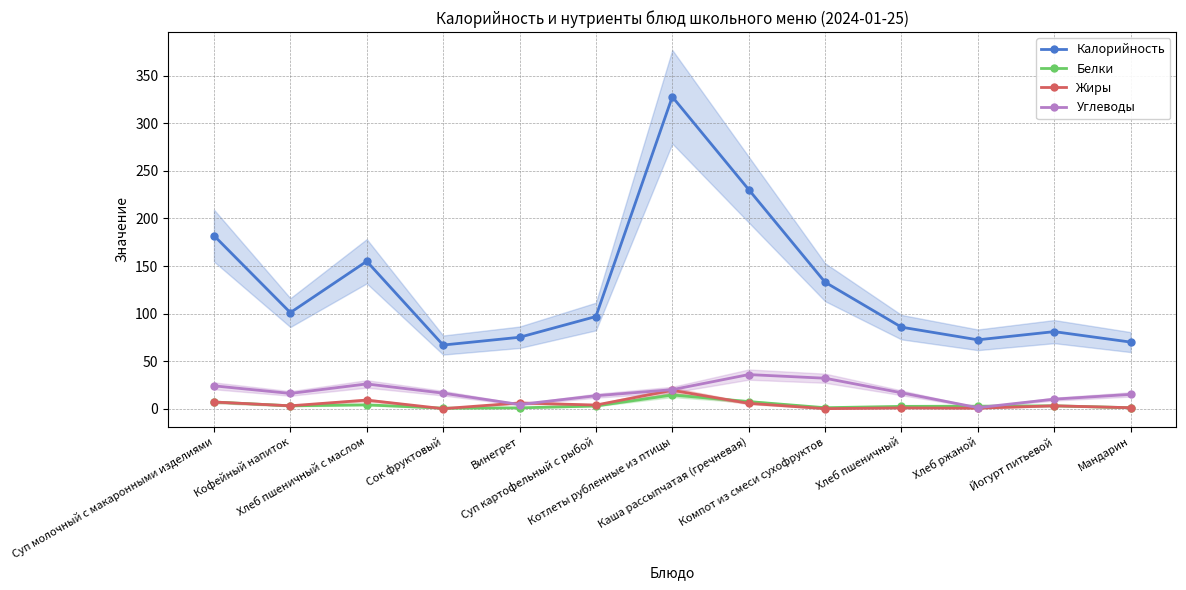

Which series has the largest total across all categories?

Калорийность